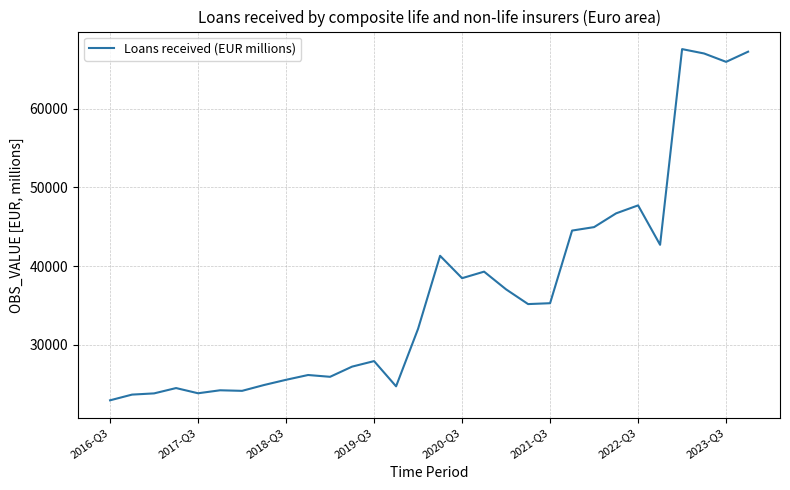

What is the difference between the maximum and minimum values?

44569.4